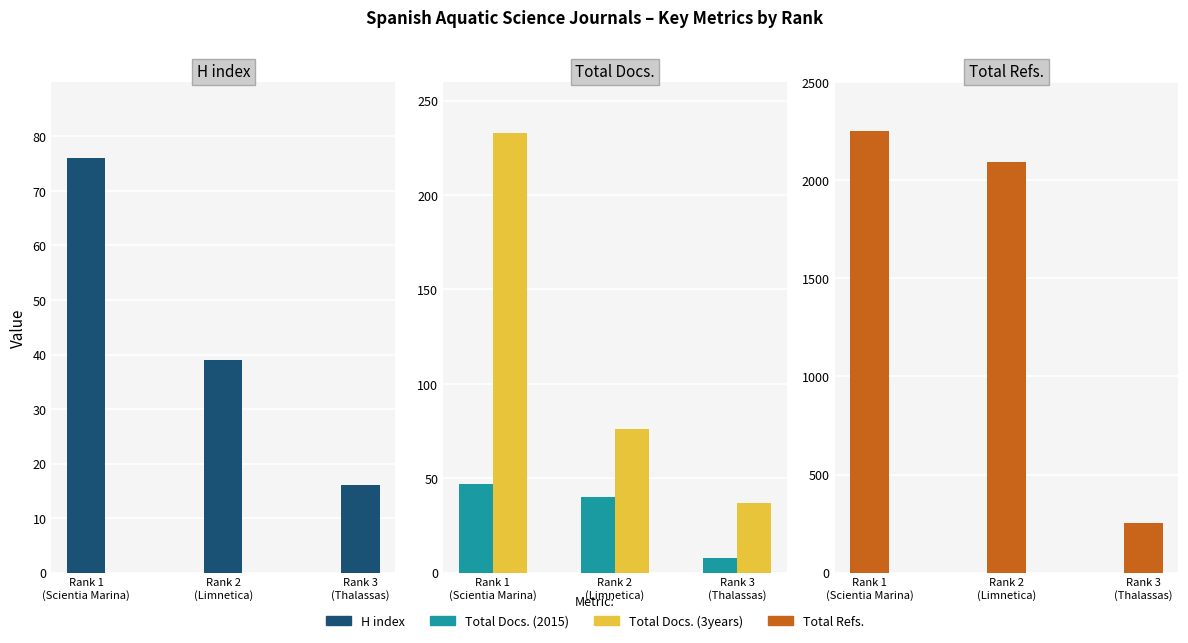

At which label is Total Refs. closest to 1252?

Rank 2
(Limnetica)